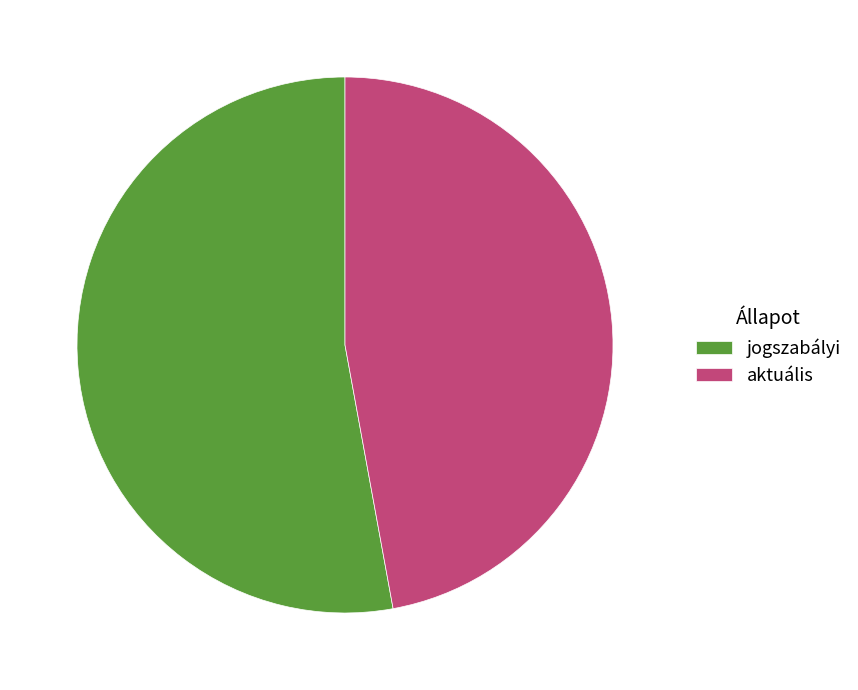

Do jogszabályi and aktuális together represent more than half of the pie?

Yes